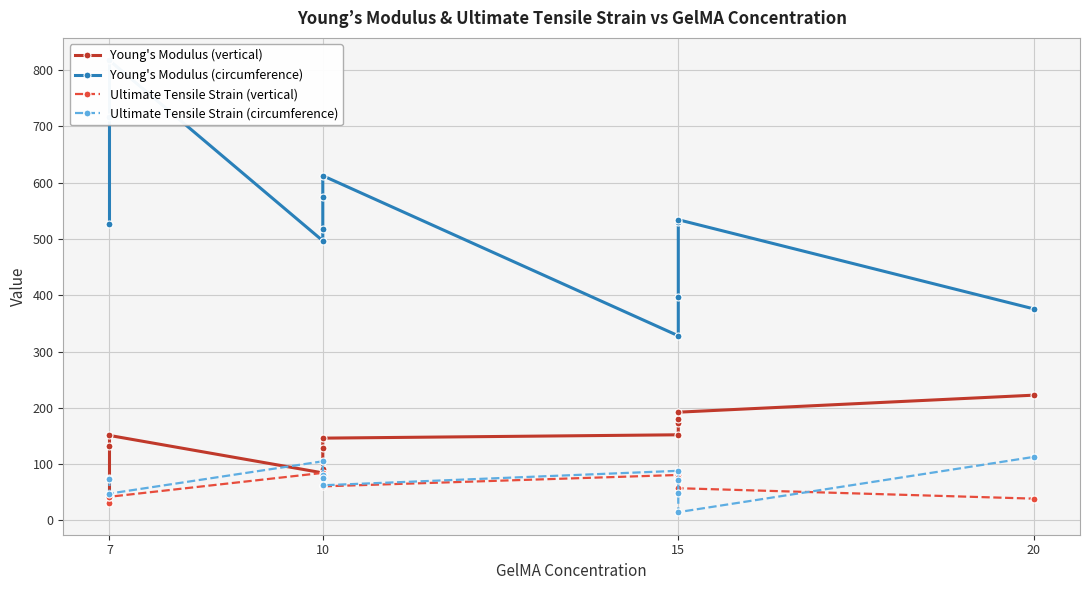

What is the value of the Ultimate Tensile Strain (vertical) point at the 8th from the left?

30.4